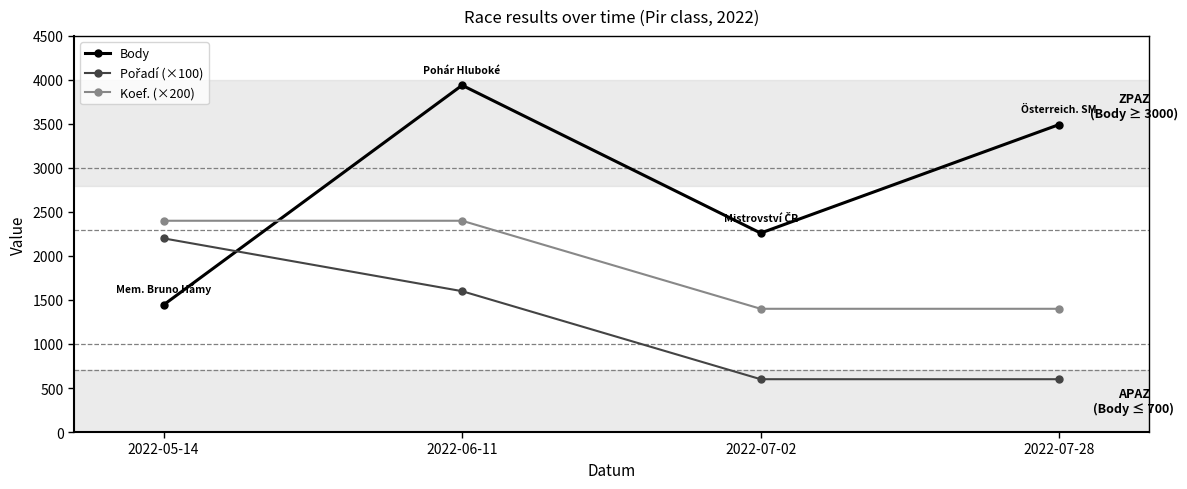

What is the smallest value displayed?

600